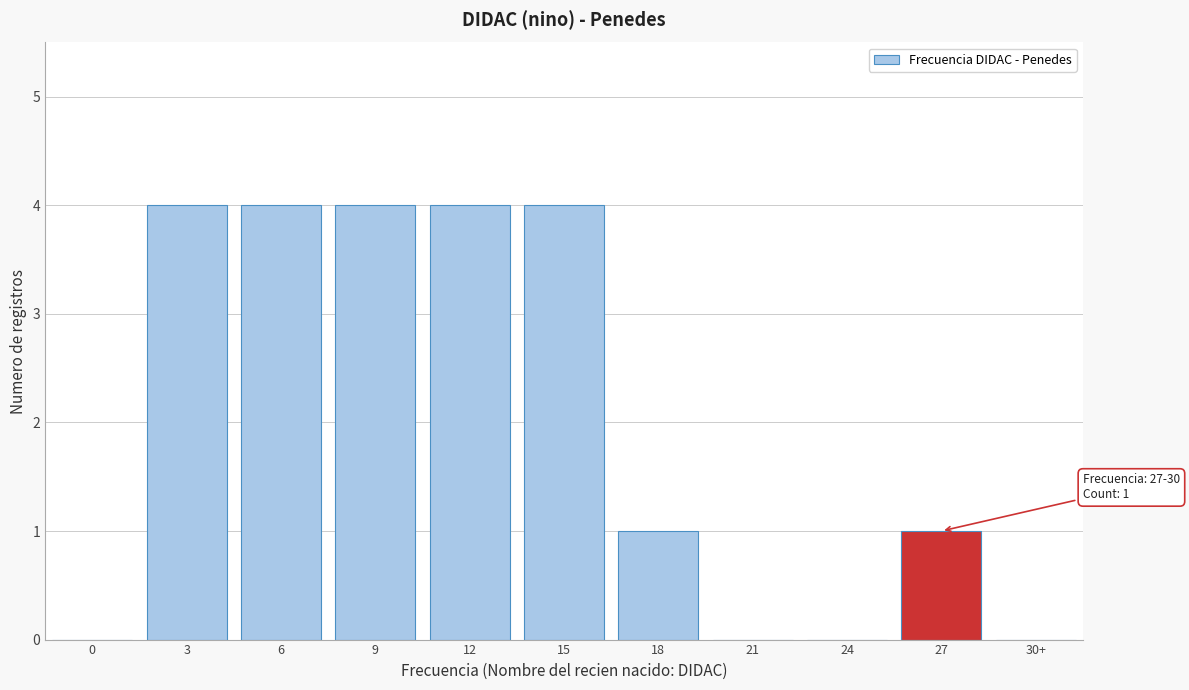

Reading right to left, extract all data points from this chart.

30+=0	27=1	24=0	21=0	18=1	15=4	12=4	9=4	6=4	3=4	0=0